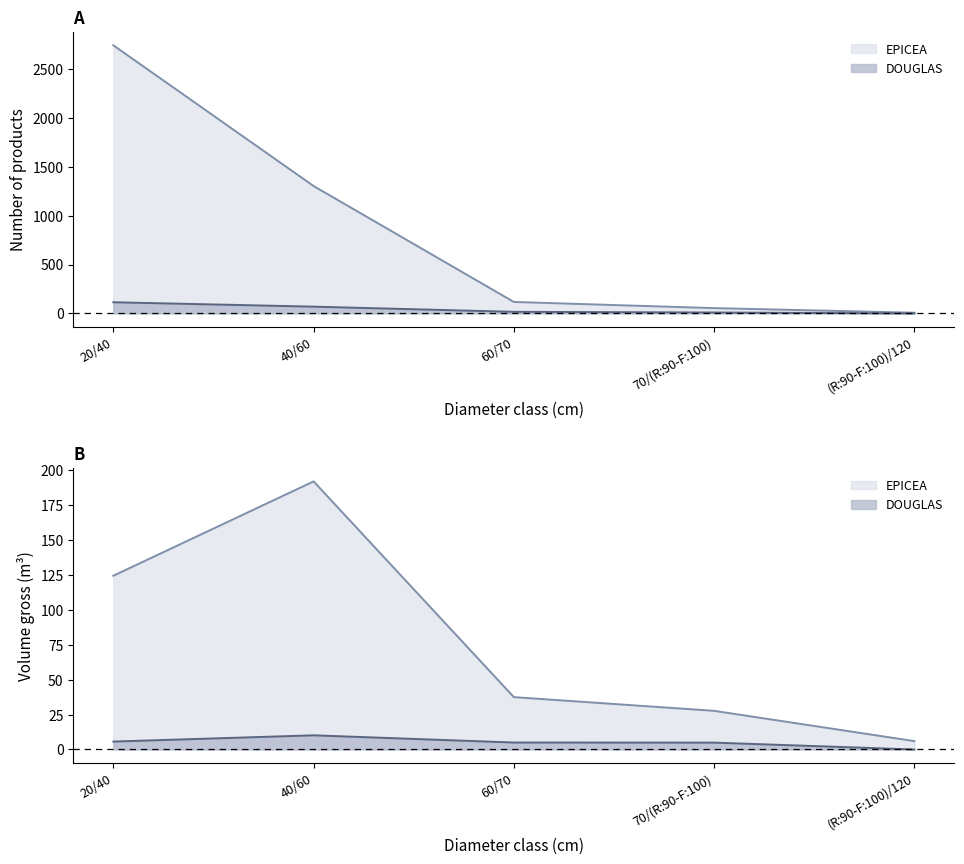

What is the sum of the DOUGLAS_produit_nbre values at 70/(R:90-F:100) and 60/70?

16.0